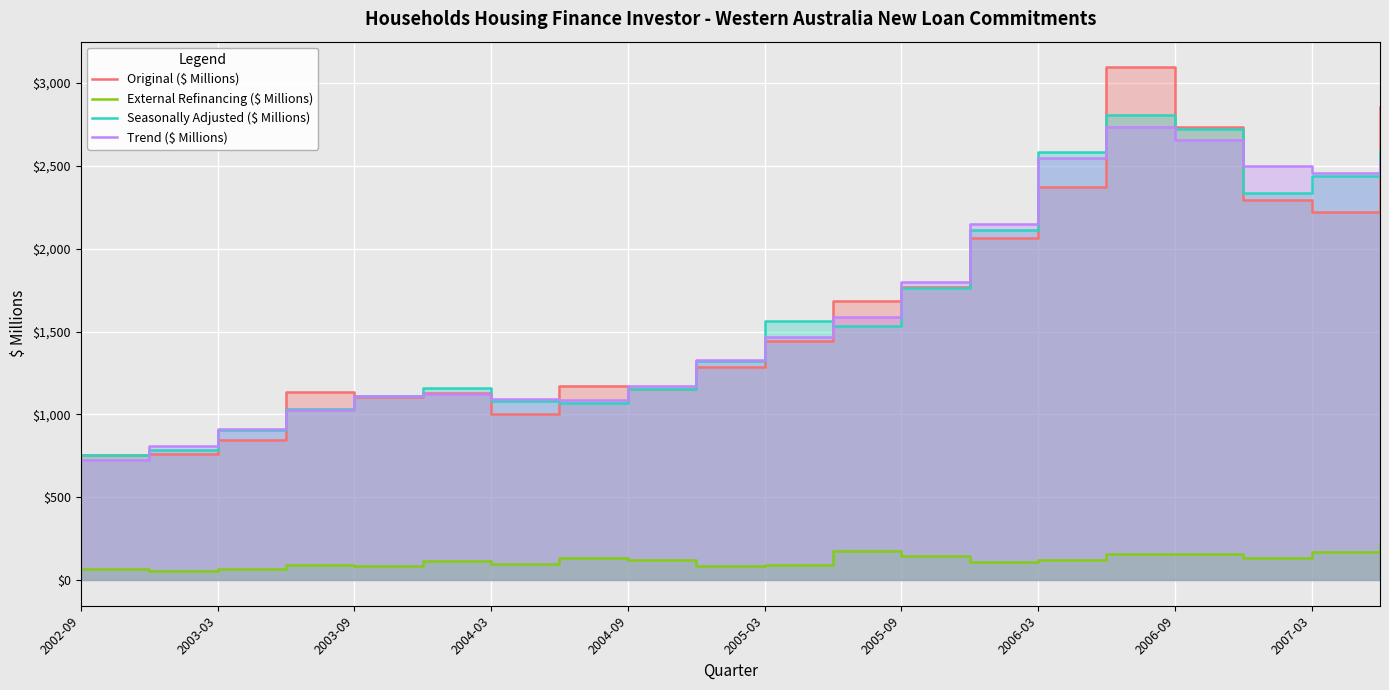

What is the smallest value displayed?

57.9